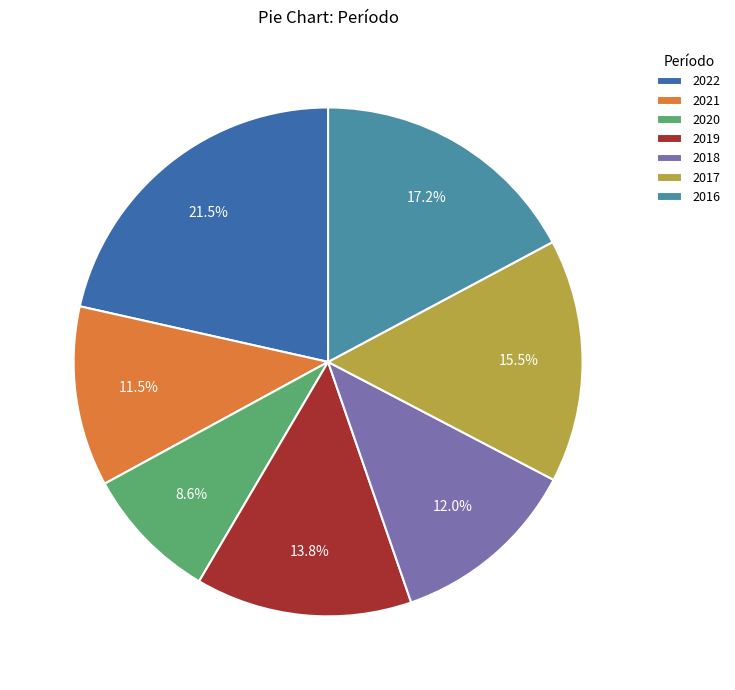

Combined, do 2017 and 2021 account for over 50%?

No